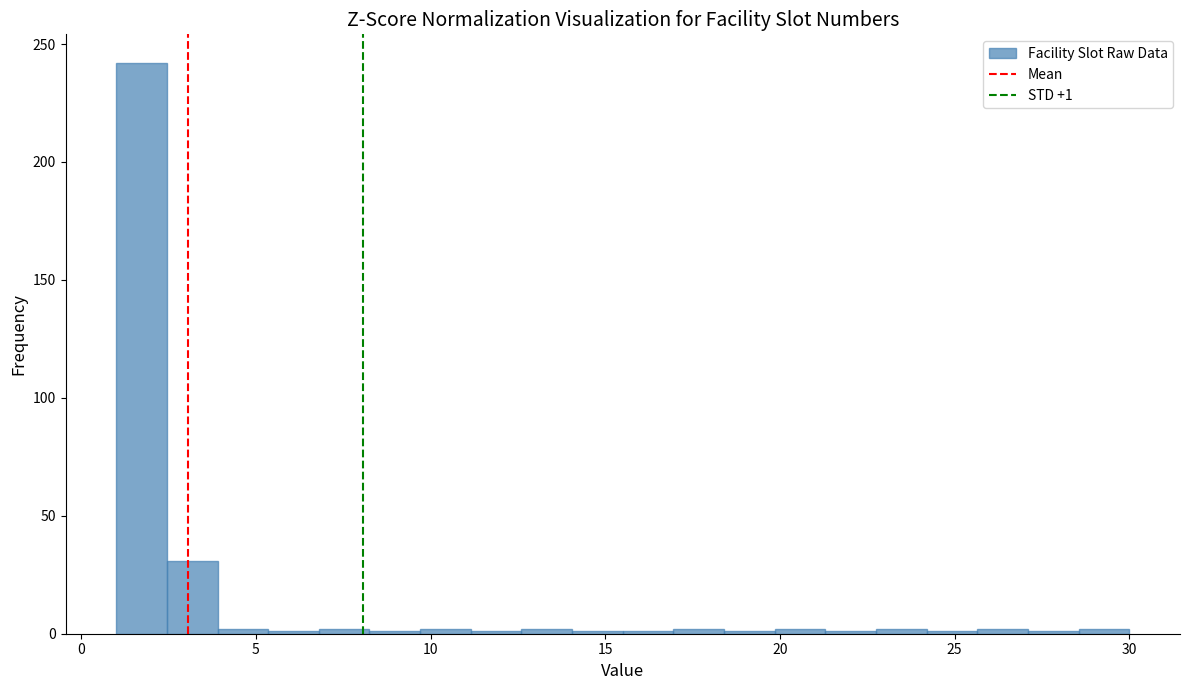

Read against the x-axis, roughly where is the centre of the tallest bar?

1.5